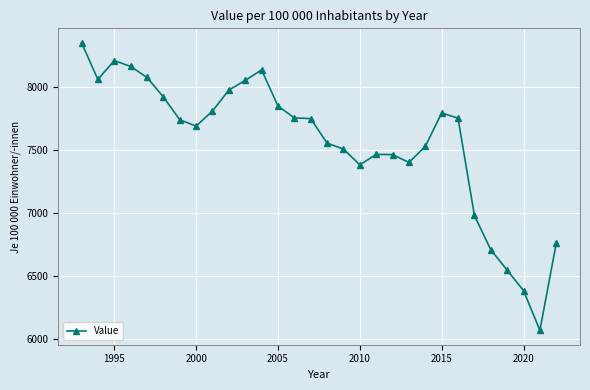

What is the value of the 2nd point from the left?

8062.6